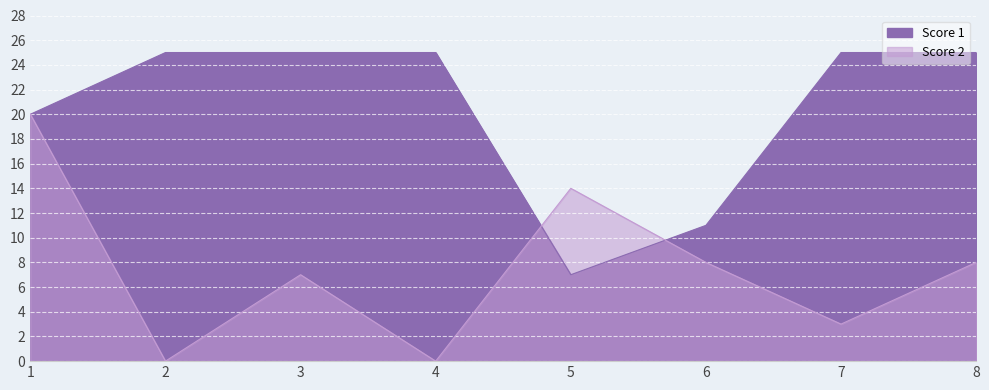

What is the difference between the maximum and minimum values in the Score 1 series?

18